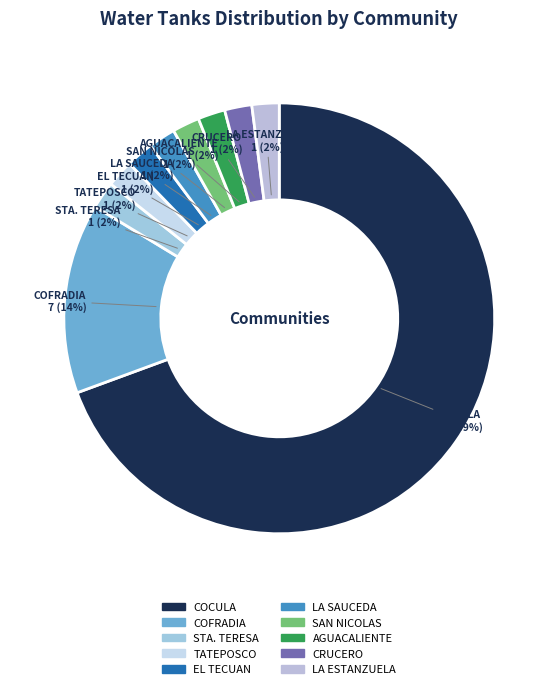

To the nearest percent, what is the combined percentage of STA. TERESA and LA ESTANZUELA?

4%